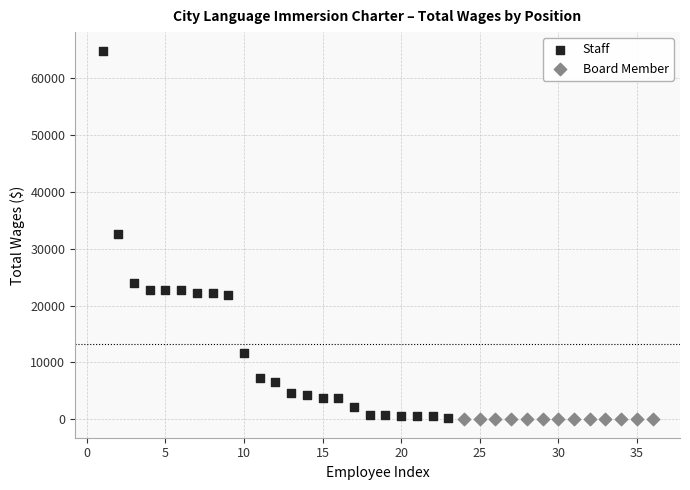

Which series reaches the maximum Y coordinate?

Staff